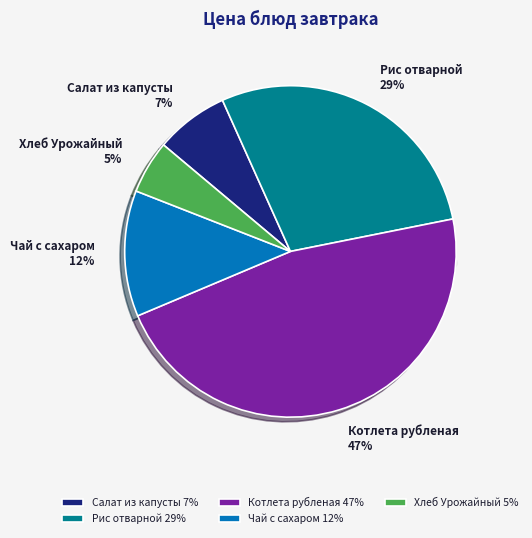

Is Котлета рубленая the majority of the pie?

No